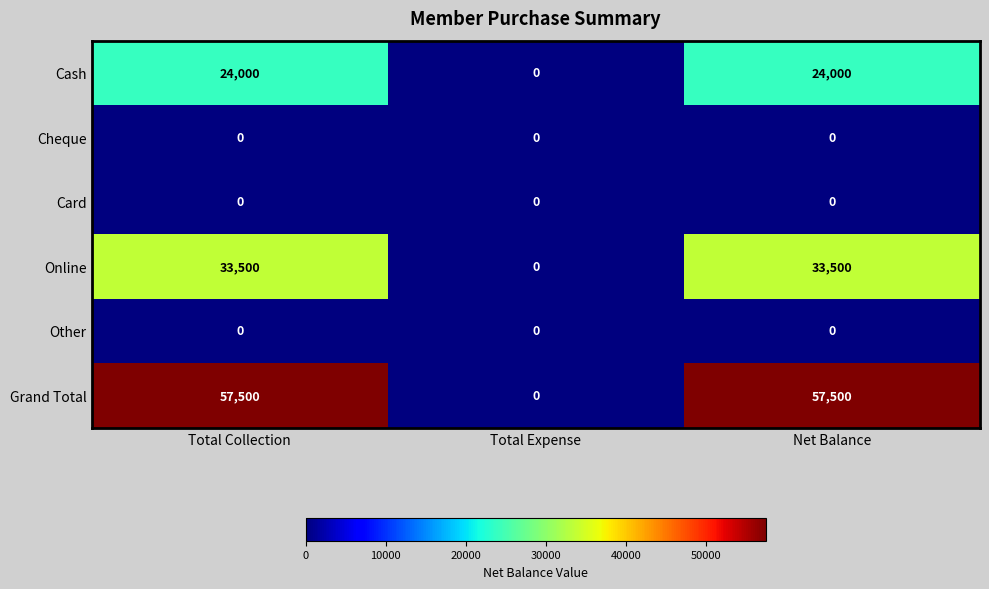

The Card series shows 0 at Total Expense. True or false?

True